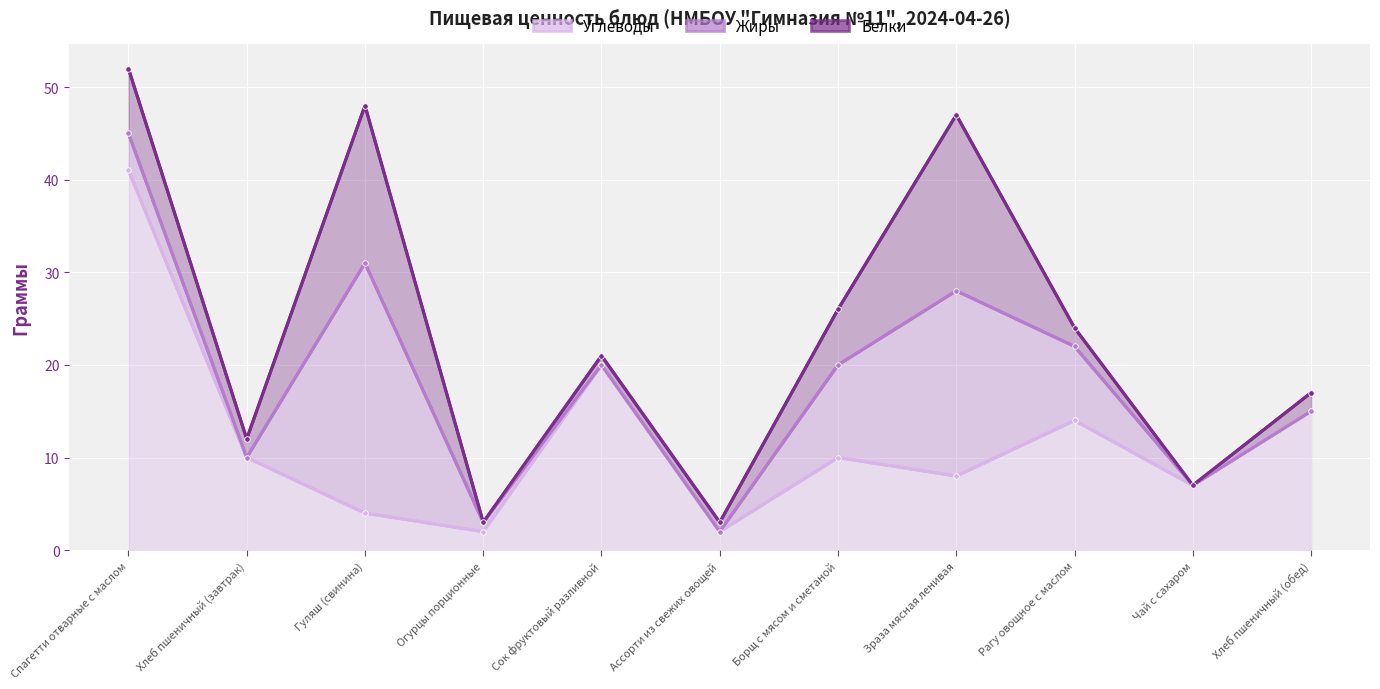

What is the sum of all Белки values?

57